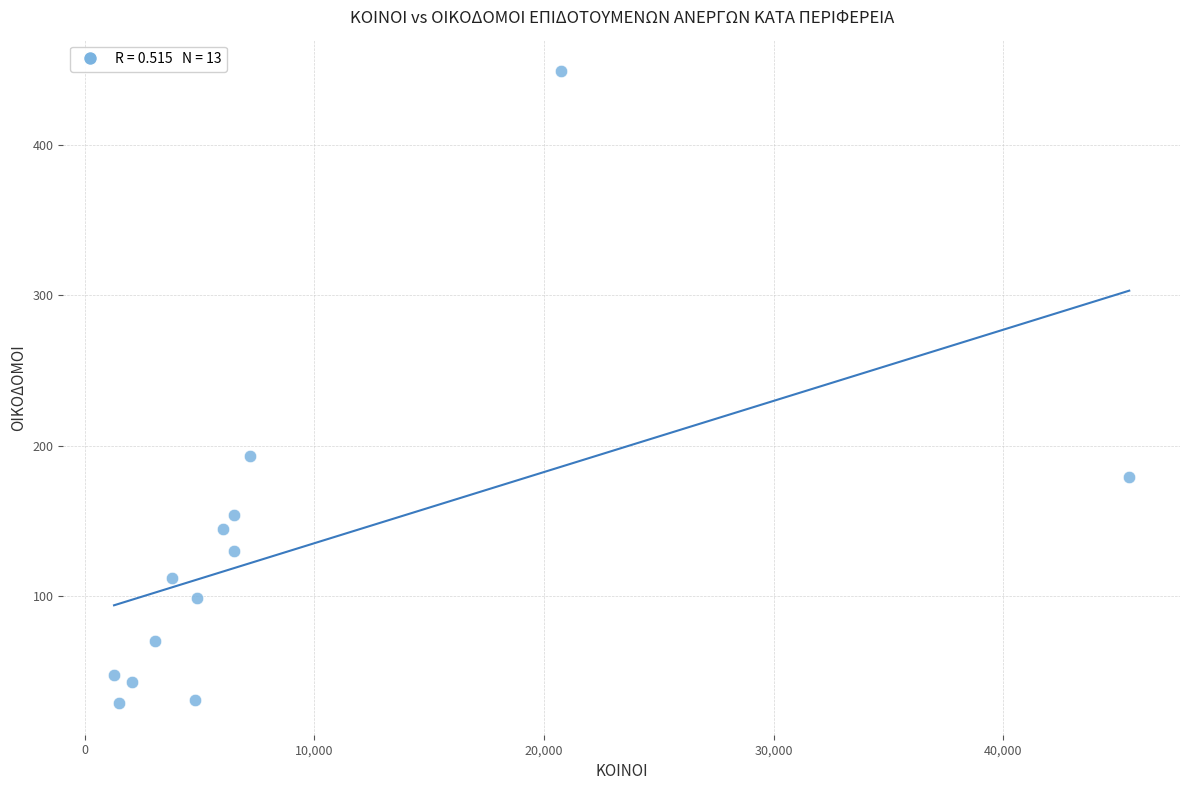

What is the range of Y values (max minus min)?

420